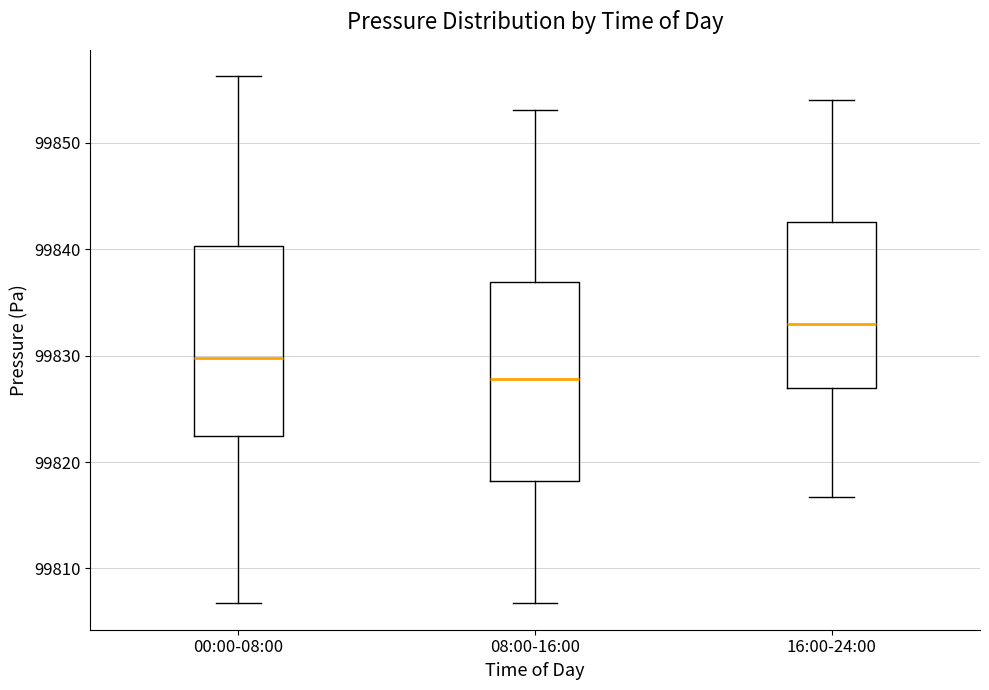

Which box's median line is the highest?

16:00-24:00